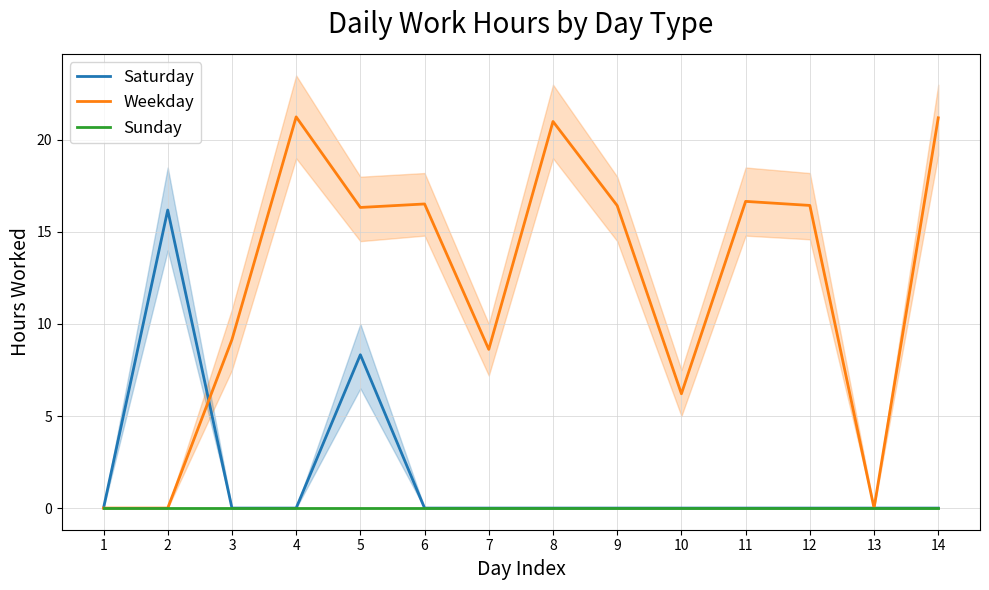

Reading right to left, extract all data points from this chart.

Saturday: 14=0.0	13=0.0	12=0.0	11=0.0	10=0.0	9=0.0	8=0.0	7=0.0	6=0.0	5=8.3	4=0.0	3=0.0	2=16.2	1=0.0
Weekday: 14=21.2	13=0.0	12=16.4	11=16.7	10=6.2	9=16.4	8=21.0	7=8.6	6=16.5	5=16.3	4=21.2	3=9.2	2=0.0	1=0.0
Sunday: 14=0.0	13=0.0	12=0.0	11=0.0	10=0.0	9=0.0	8=0.0	7=0.0	6=0.0	5=0.0	4=0.0	3=0.0	2=0.0	1=0.0